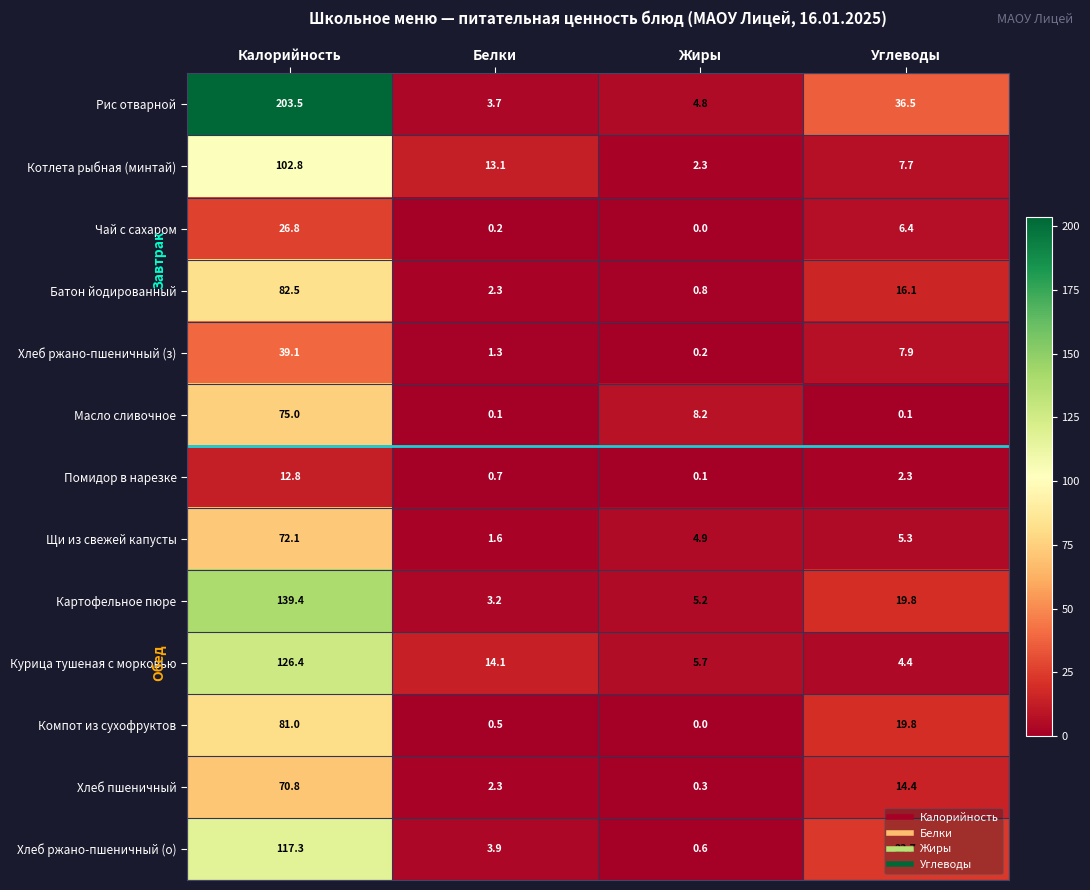

What is the total value across all series at Жиры?

33.1